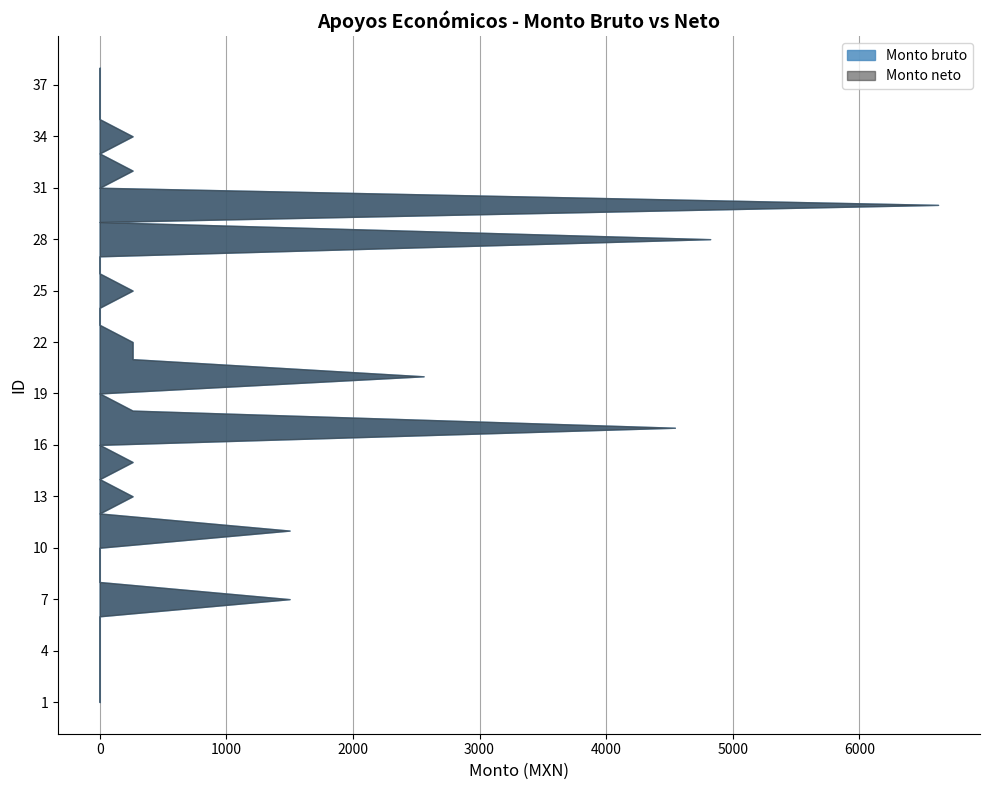

Reading right to left, list all the values displayed in this chart.

Monto bruto: 0.0	0.0	0.0	0.0	260.0	0.0	260.0	0.0	6622.0	0.0	4822.0	0.0	0.0	260.0	0.0	0.0	260.0	260.0	2558.5	0.0	260.0	4543.2	0.0	260.0	0.0	260.0	0.0	1500.0	0.0	0.0	0.0	1500.0	0.0	0.0	0.0	0.0	0.0	0.0
Monto neto: 0.0	0.0	0.0	0.0	260.0	0.0	260.0	0.0	6622.0	0.0	4822.0	0.0	0.0	260.0	0.0	0.0	260.0	260.0	2558.5	0.0	260.0	4543.2	0.0	260.0	0.0	260.0	0.0	1500.0	0.0	0.0	0.0	1500.0	0.0	0.0	0.0	0.0	0.0	0.0